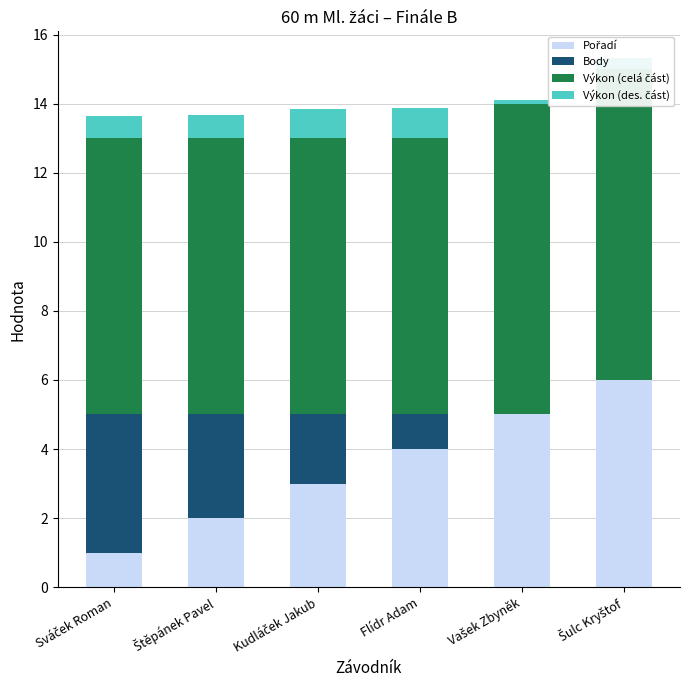

True or false: Body has a value of 2.6 at Kudláček Jakub.

False